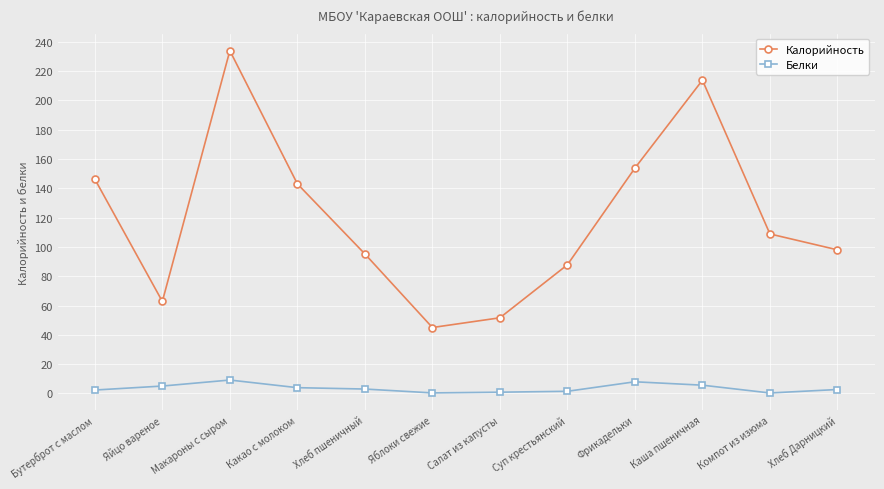

Which series changed the most between Бутерброт с маслом and Хлеб Дарницкий?

Калорийность